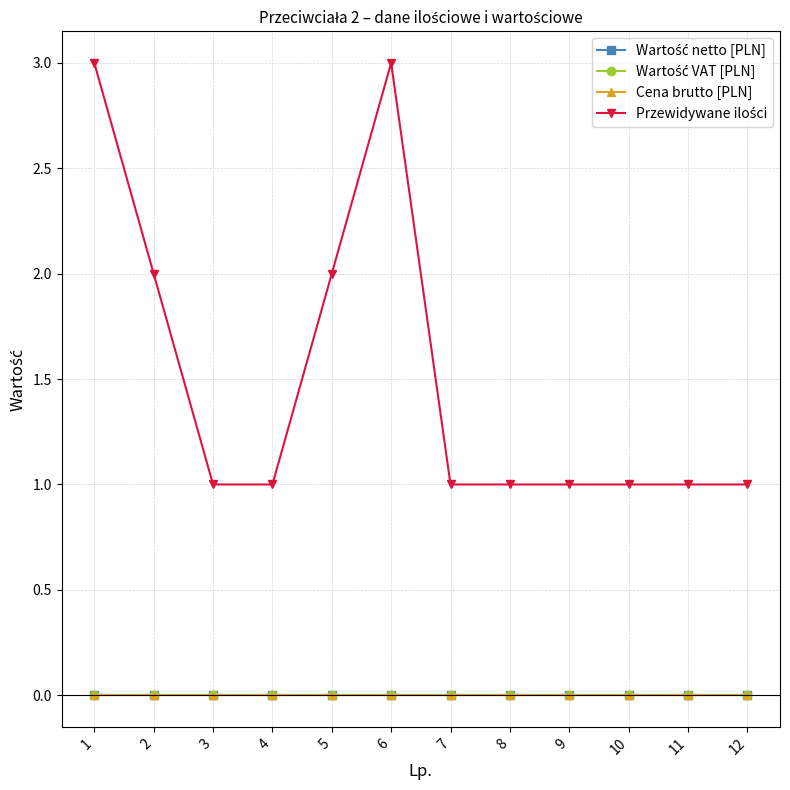

Does the chart have visible grid lines?

Yes